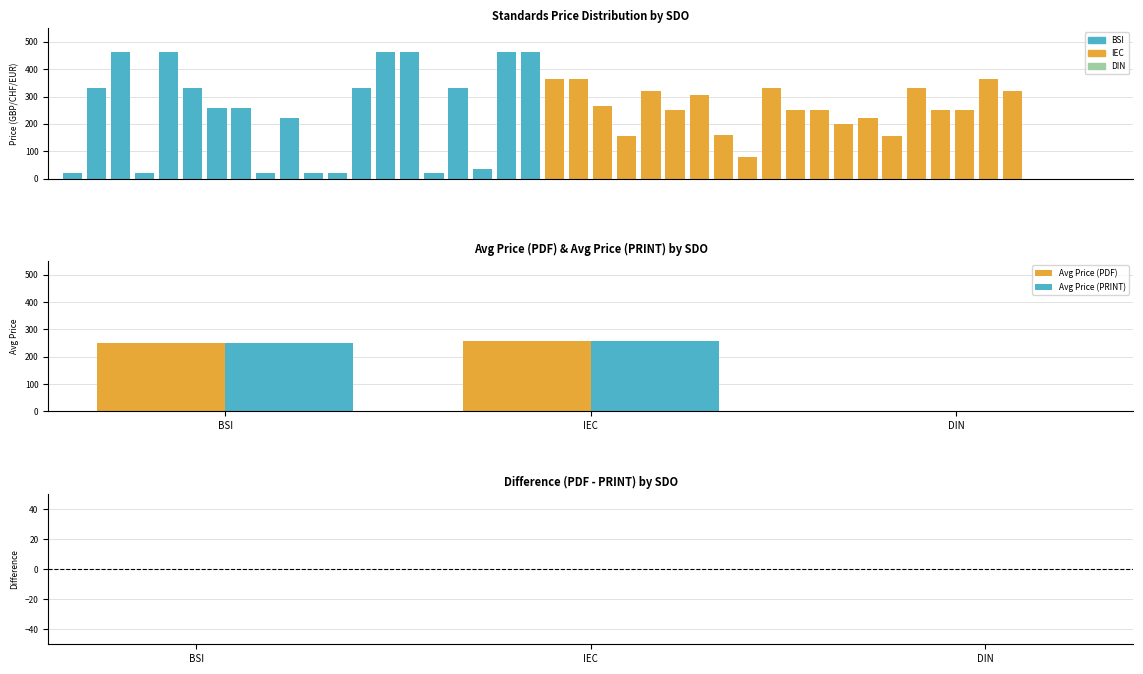

The DIN series shows 0 at BSI_1. True or false?

True